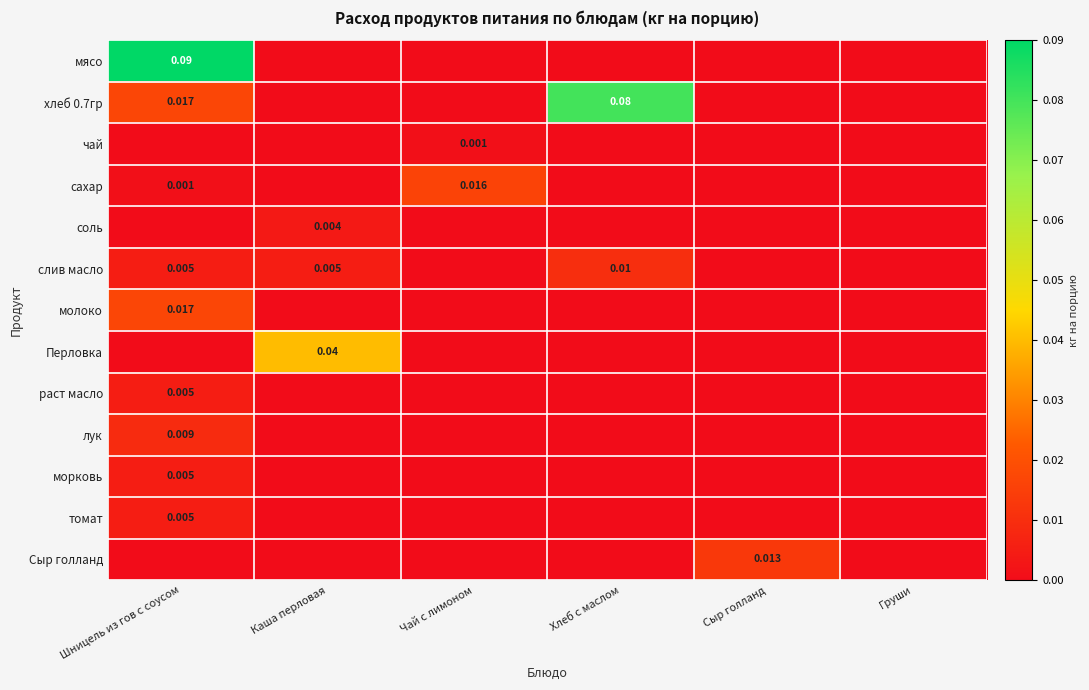

Rank the categories by хлеб 0.7гр value from lowest to highest.

Каша перловая, Чай с лимоном, Сыр голланд, Груши, Шницель из гов с соусом, Хлеб с маслом